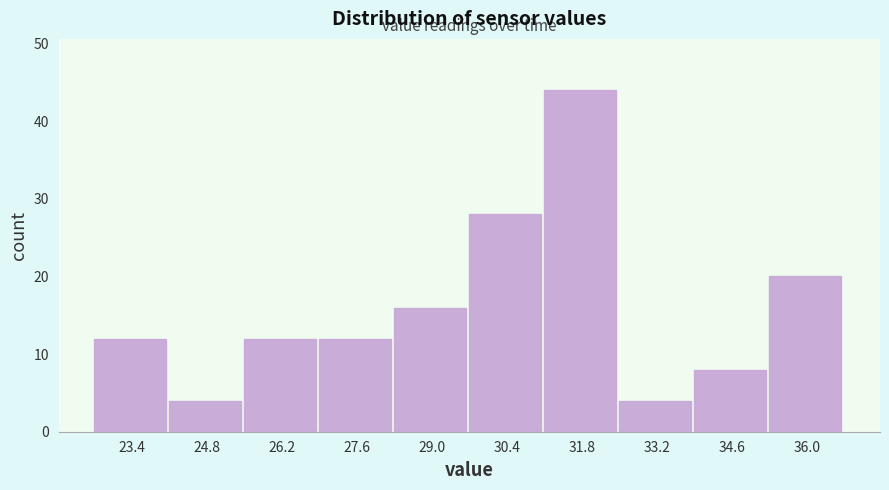

Over which range of the x-axis is the bar tallest?

31.2 to 32.6